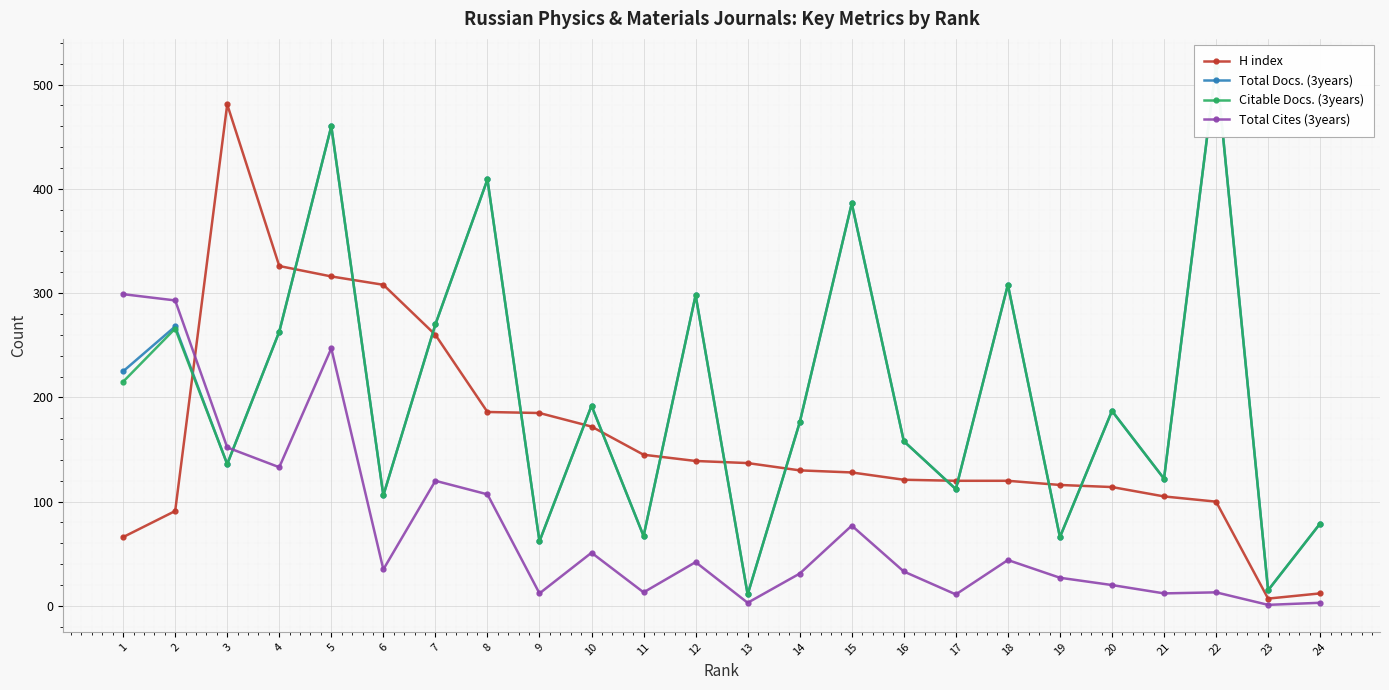

Where is the first local minimum for Citable Docs. (3years)?

3